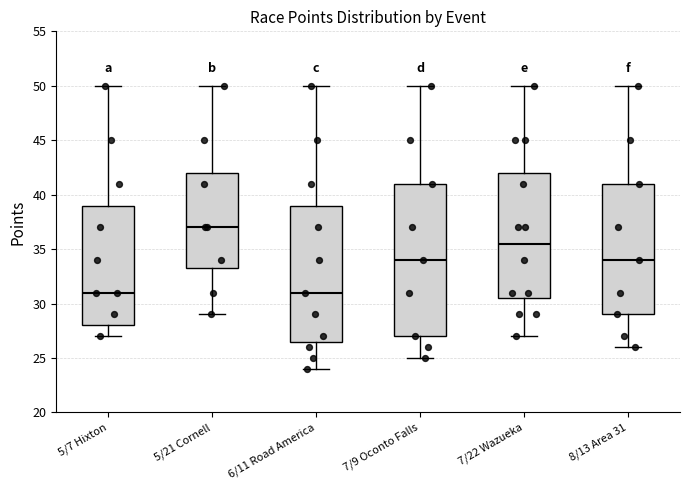

Reading left to right, read every box against the y-axis: the position of its median line, the range the box covers, and the ends of its whiskers. The values are not printed on the chart, so give them approximately, as read against the axis.

5/7 Hixton: median 31.0, box 28.0 to 39.0, whiskers 27.0 to 50.0
5/21 Cornell: median 37.0, box 33.5 to 42.0, whiskers 29.0 to 50.0
6/11 Road America: median 31.0, box 26.5 to 39.0, whiskers 24.0 to 50.0
7/9 Oconto Falls: median 34.0, box 27.0 to 41.0, whiskers 25.0 to 50.0
7/22 Wazueka: median 35.5, box 30.5 to 42.0, whiskers 27.0 to 50.0
8/13 Area 31: median 34.0, box 29.0 to 41.0, whiskers 26.0 to 50.0